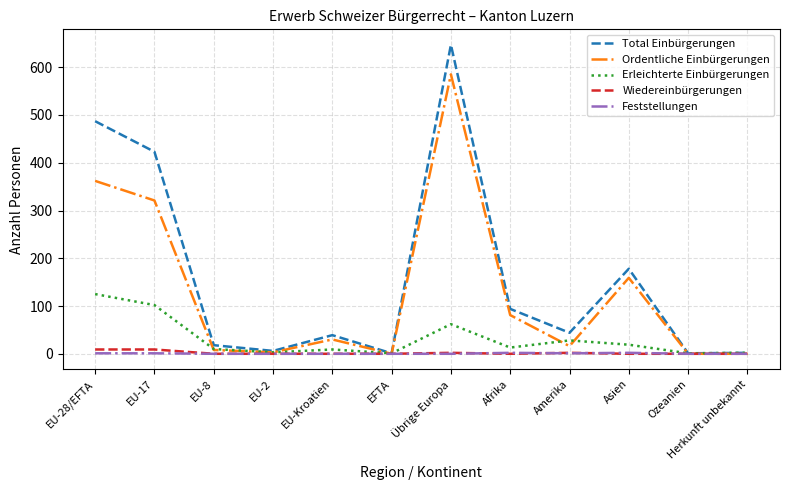

The Total Einbürgerungen series shows 647 at Übrige Europa. True or false?

True